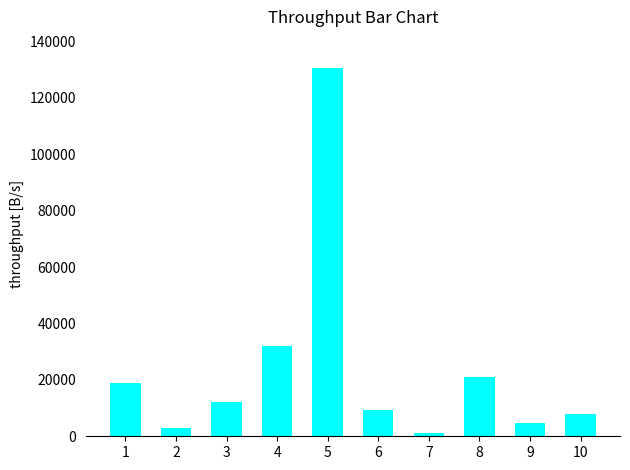

List the labels in order of value, largest first.

5, 4, 8, 1, 3, 6, 10, 9, 2, 7